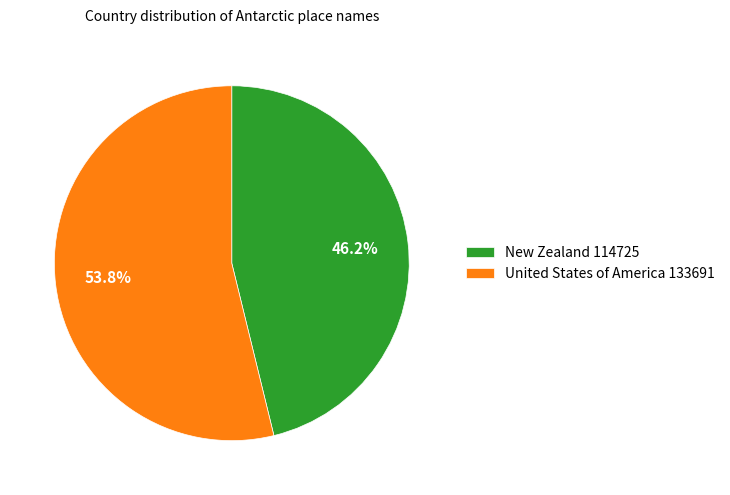

Is it true that United States of America is 54% of the pie?

True